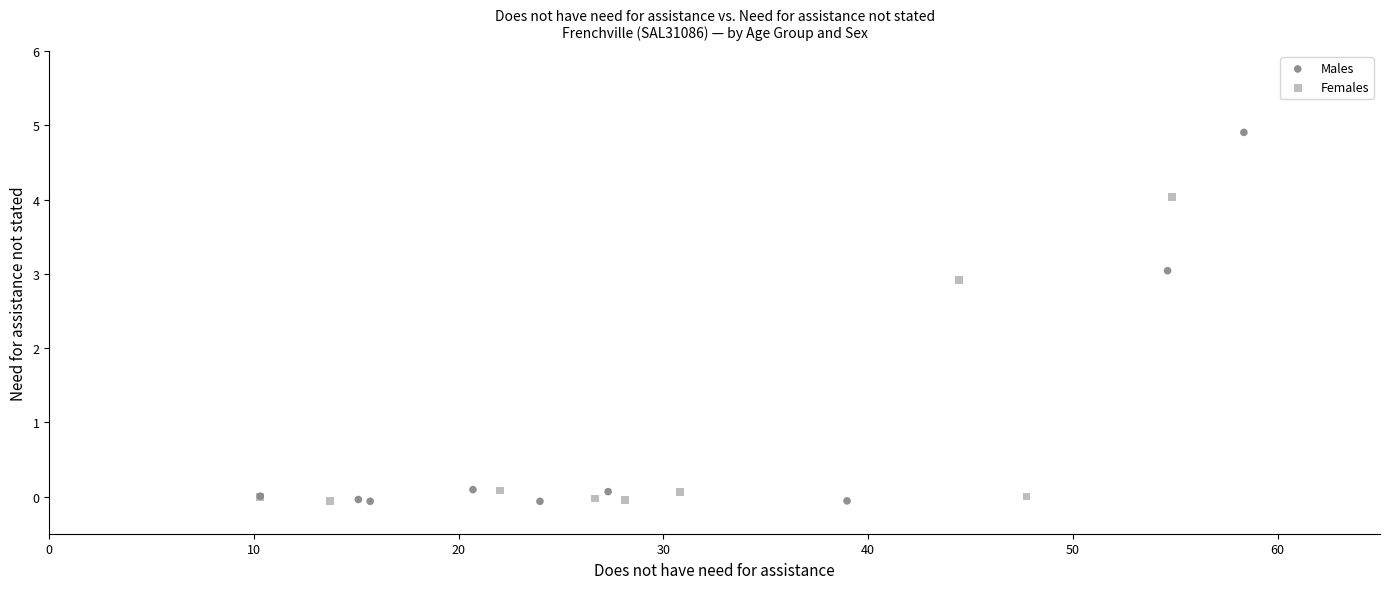

Which series reaches the maximum Y coordinate?

Males